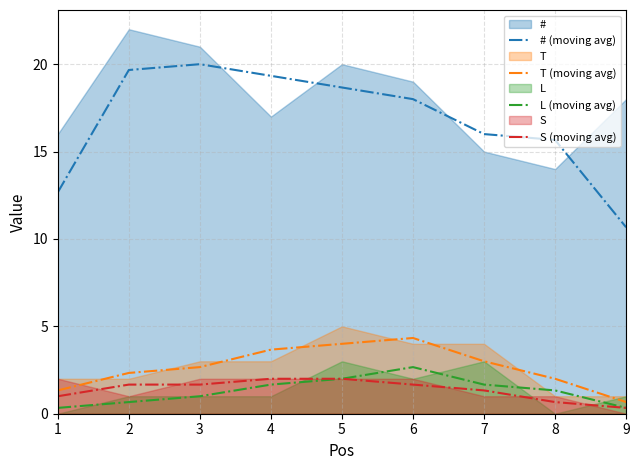

True or false: # (moving avg) and L (moving avg) intersect in this chart.

False